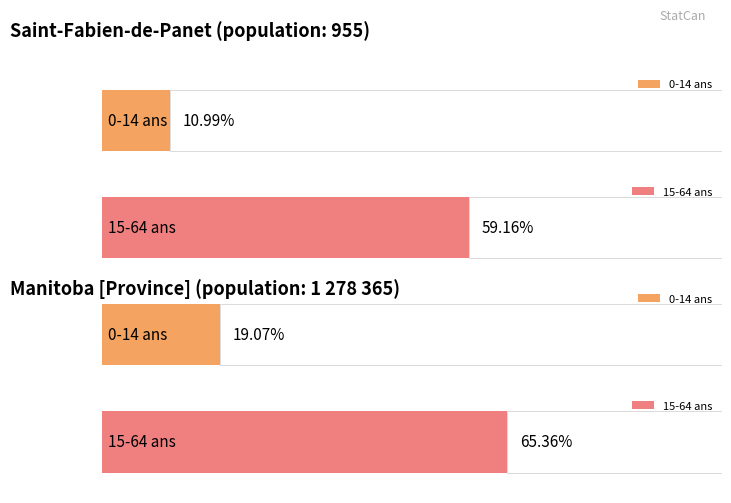

Rank the categories by 0 à 14 ans value from lowest to highest.

Saint-Fabien-de-Panet, Manitoba